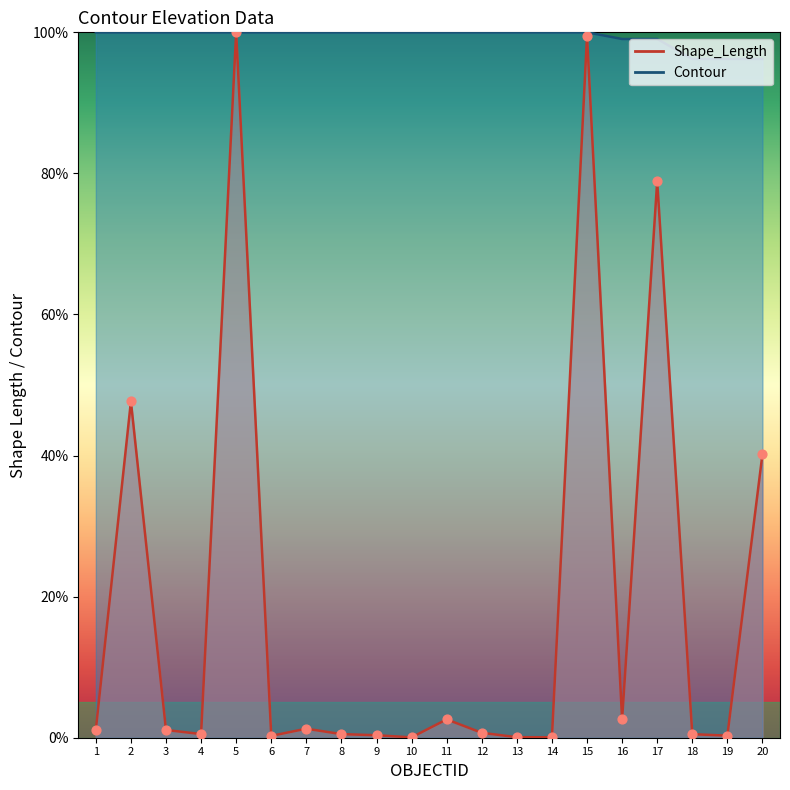

Which series has the largest total across all categories?

Contour